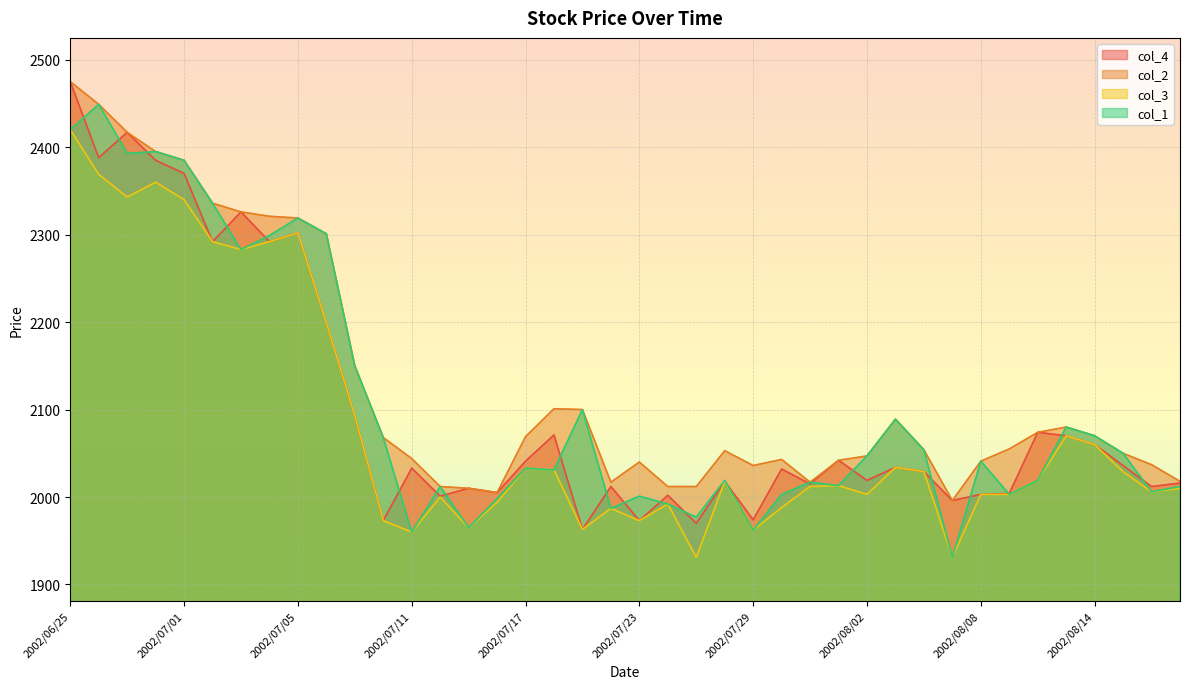

What is the approximate value of col_1 at 2002/07/03, to the nearest 50?

2300